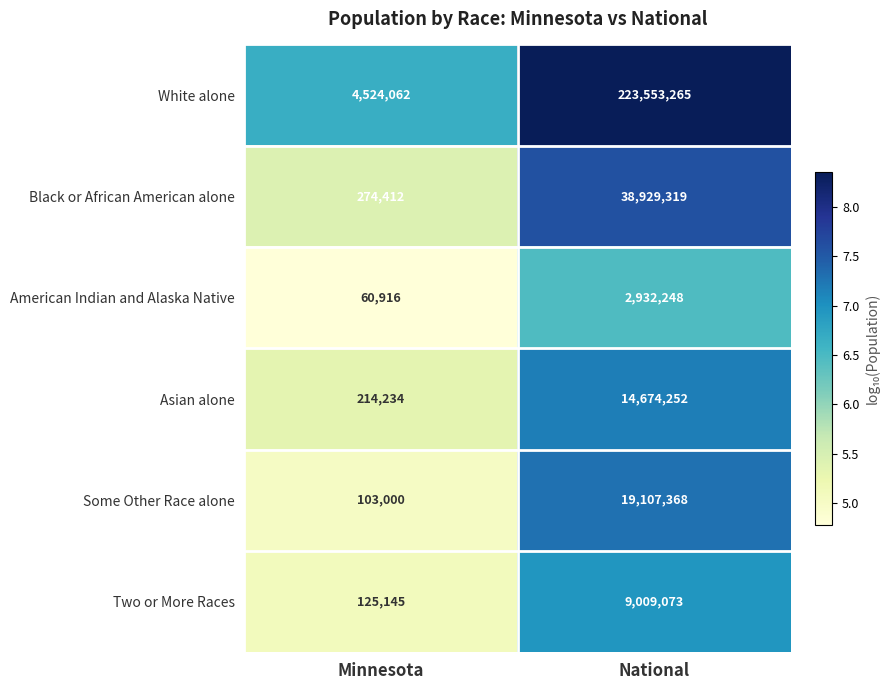

Which category has the lowest value in the American Indian and Alaska Native series?

Minnesota